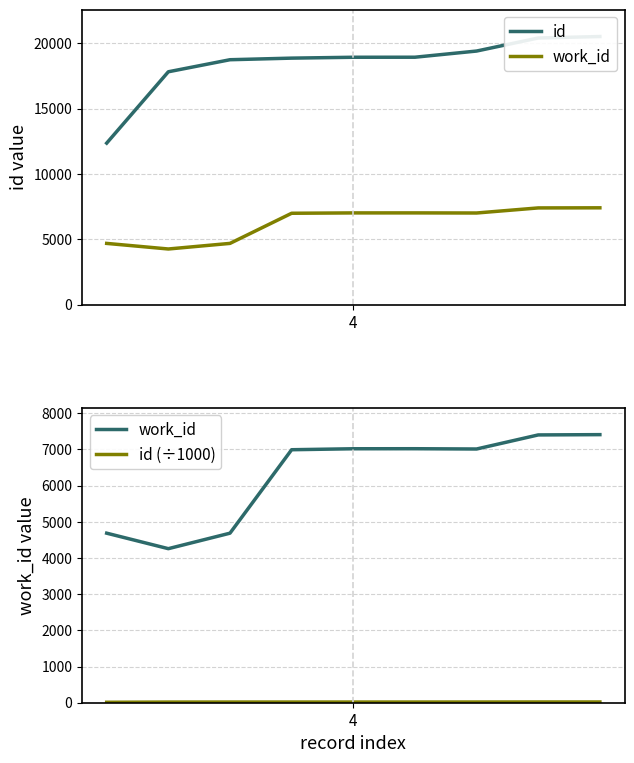

Which series has the largest total across all categories?

id